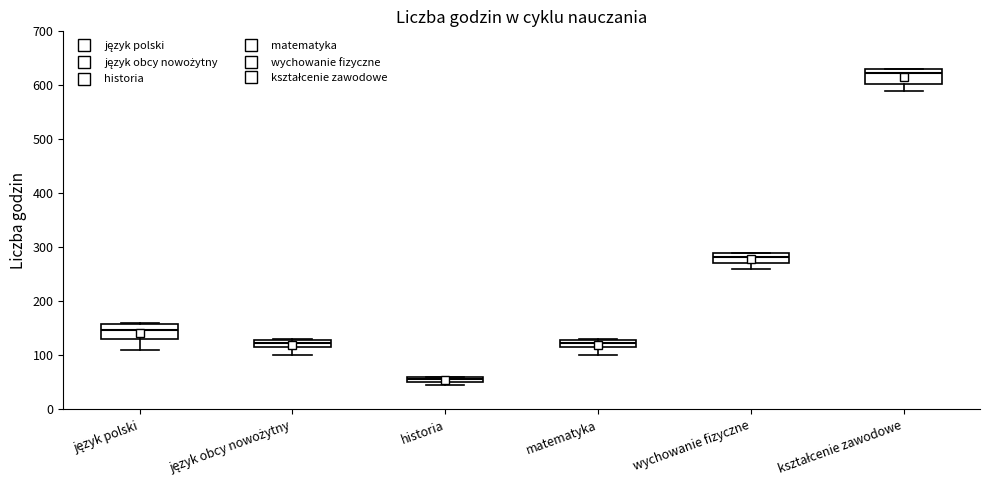

Which box has the highest median line?

kształcenie zawodowe